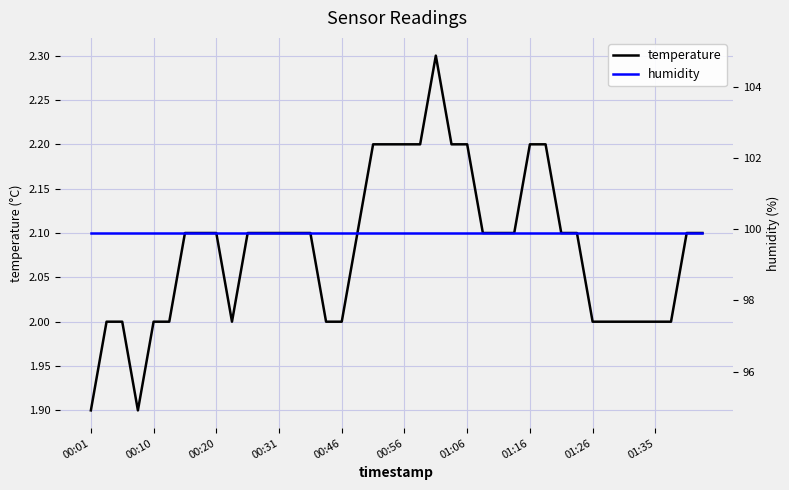

What are all the series names shown in the legend?

temperature, humidity